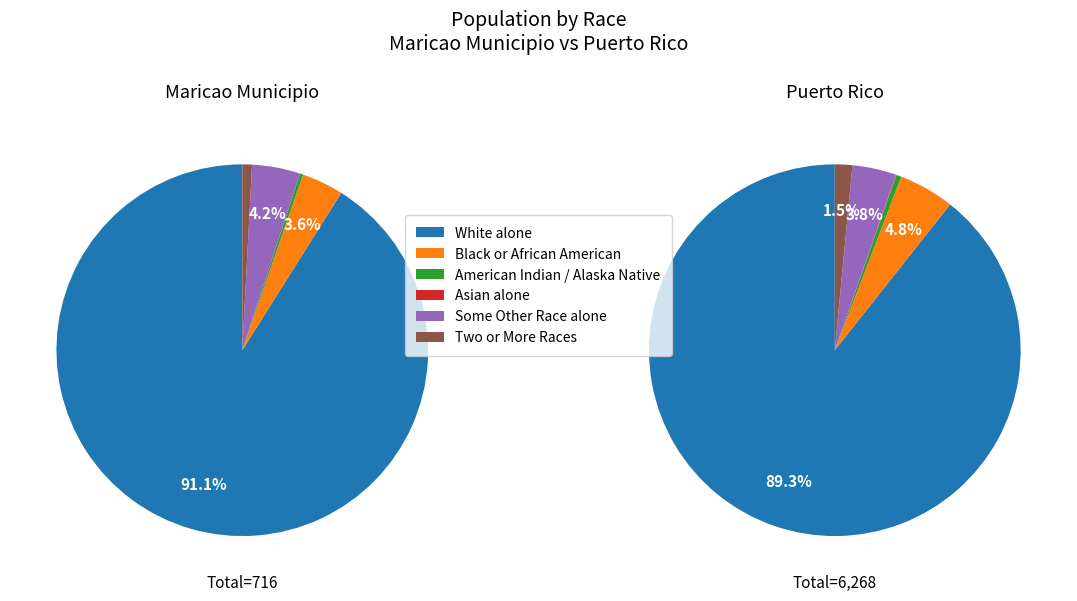

To the nearest percent, what is the difference between the largest and smallest slice percentages?

89%